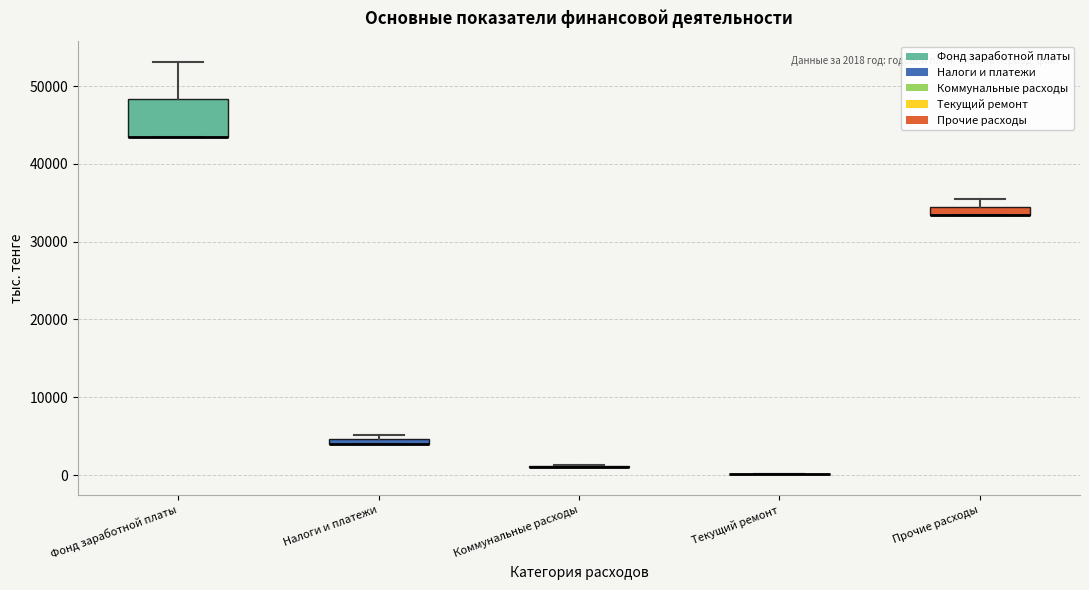

Comparing the boxes themselves (not the whiskers), which one is the tallest?

Фонд заработной платы